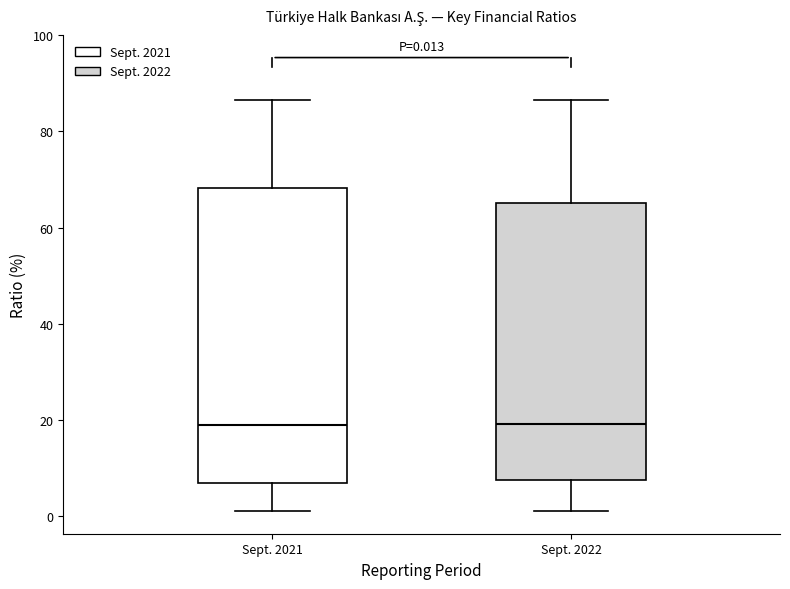

Which box is the tallest, from its lower edge to its upper edge?

Sept. 2021